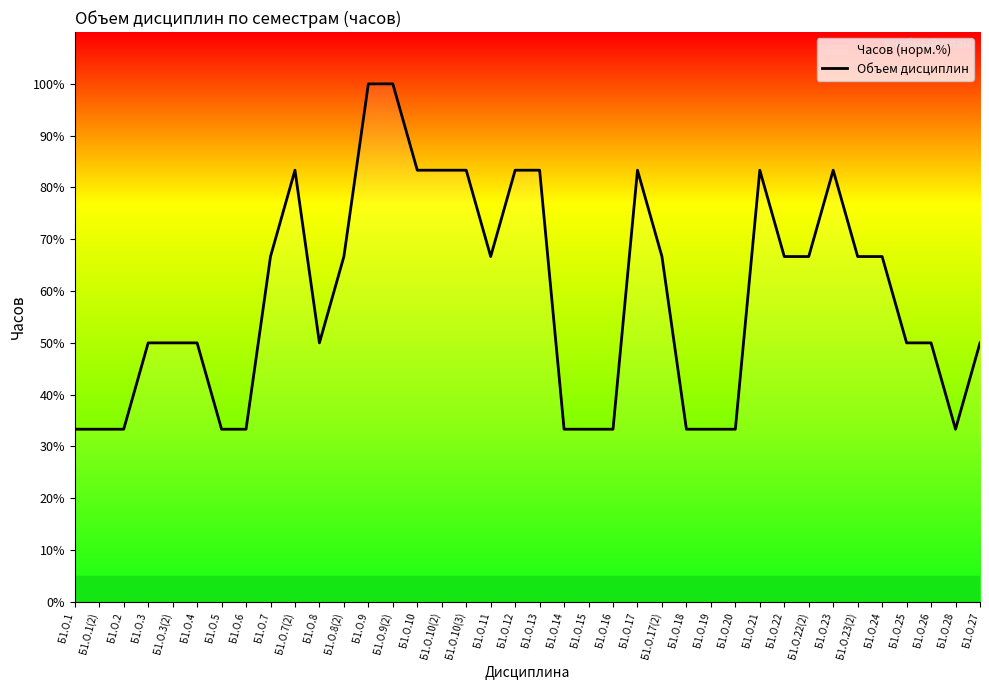

Reading left to right, transcribe all the data shown in this chart.

Б1.О.1=33.3	Б1.О.1(2)=33.3	Б1.О.2=33.3	Б1.О.3=50.0	Б1.О.3(2)=50.0	Б1.О.4=50.0	Б1.О.5=33.3	Б1.О.6=33.3	Б1.О.7=66.7	Б1.О.7(2)=83.3	Б1.О.8=50.0	Б1.О.8(2)=66.7	Б1.О.9=100.0	Б1.О.9(2)=100.0	Б1.О.10=83.3	Б1.О.10(2)=83.3	Б1.О.10(3)=83.3	Б1.О.11=66.7	Б1.О.12=83.3	Б1.О.13=83.3	Б1.О.14=33.3	Б1.О.15=33.3	Б1.О.16=33.3	Б1.О.17=83.3	Б1.О.17(2)=66.7	Б1.О.18=33.3	Б1.О.19=33.3	Б1.О.20=33.3	Б1.О.21=83.3	Б1.О.22=66.7	Б1.О.22(2)=66.7	Б1.О.23=83.3	Б1.О.23(2)=66.7	Б1.О.24=66.7	Б1.О.25=50.0	Б1.О.26=50.0	Б1.О.28=33.3	Б1.О.27=50.0